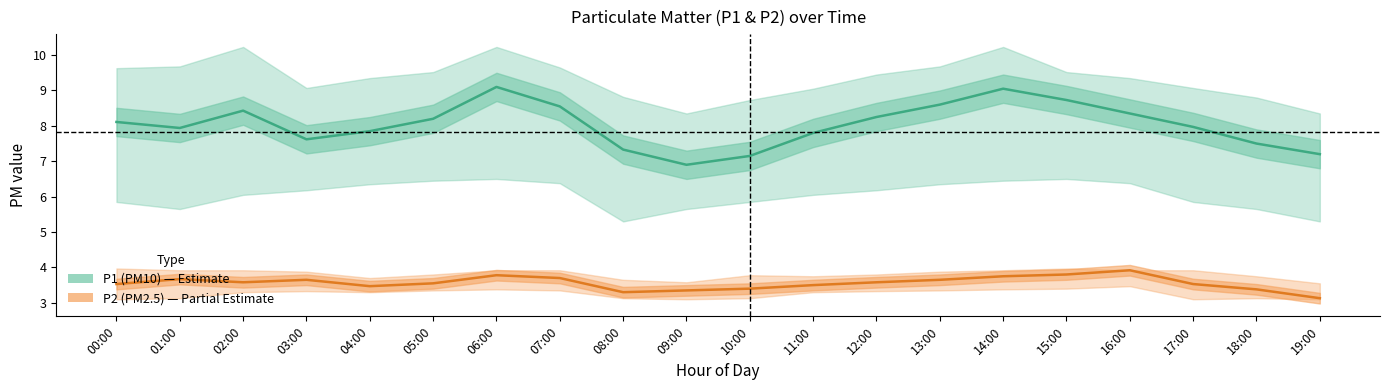

True or false: P2 and P2_upper intersect in this chart.

False